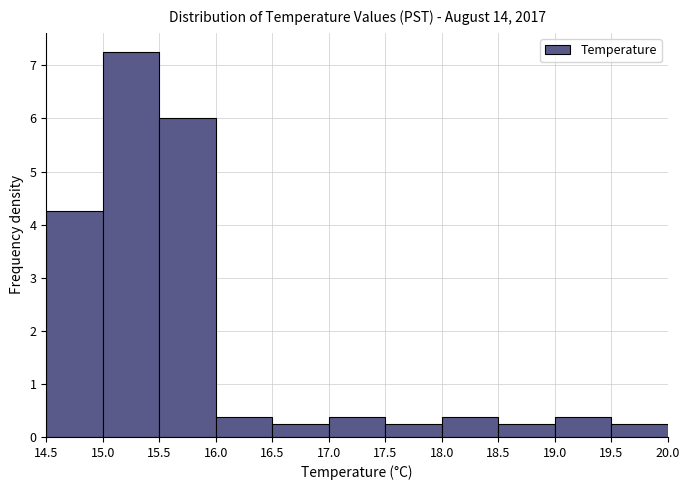

Reading left to right, list every bar in this chart as the range it spans on the x-axis followed by its height. The values are not printed on the chart, so give them approximately, as read against the axis.

14.5 to 15.0: 4.3
15.0 to 15.5: 7.3
15.5 to 16.0: 6.0
16.0 to 16.5: 0.4
16.5 to 17.0: 0.3
17.0 to 17.5: 0.4
17.5 to 18.0: 0.3
18.0 to 18.5: 0.4
18.5 to 19.0: 0.3
19.0 to 19.5: 0.4
19.5 to 20.0: 0.3